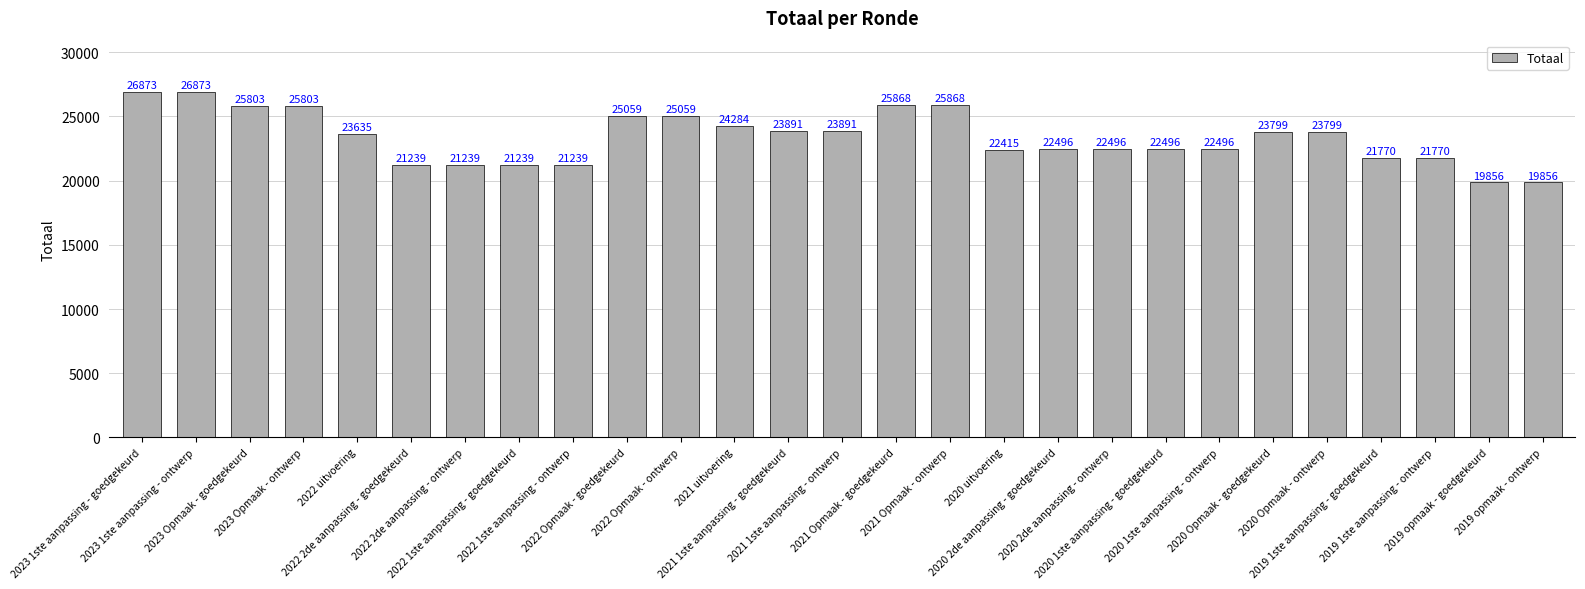

How many categories are shown in the chart?

27